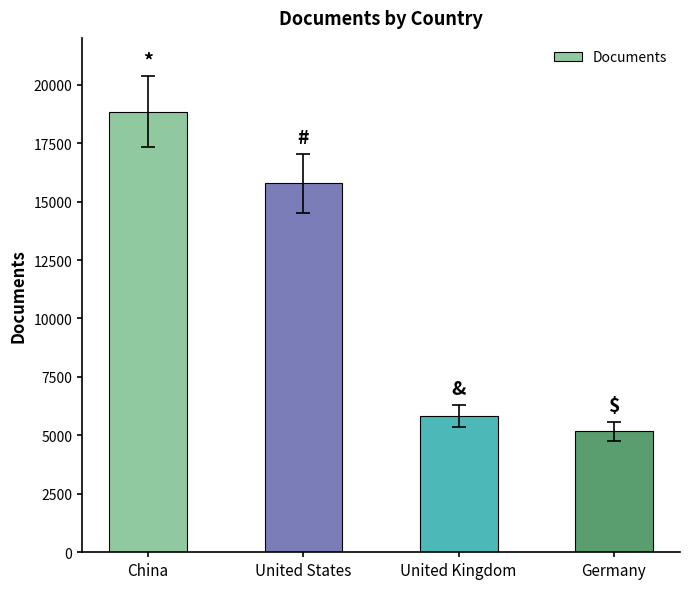

What is the approximate value at Germany, to the nearest 10?

5170